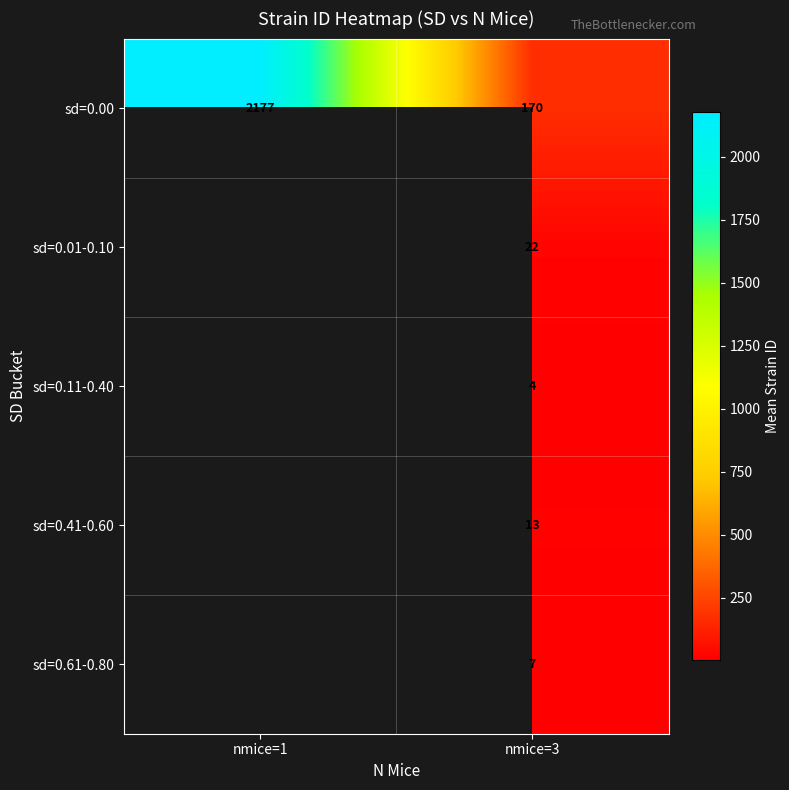

List the labels in order of sd=0.00 value, largest first.

nmice=1, nmice=3